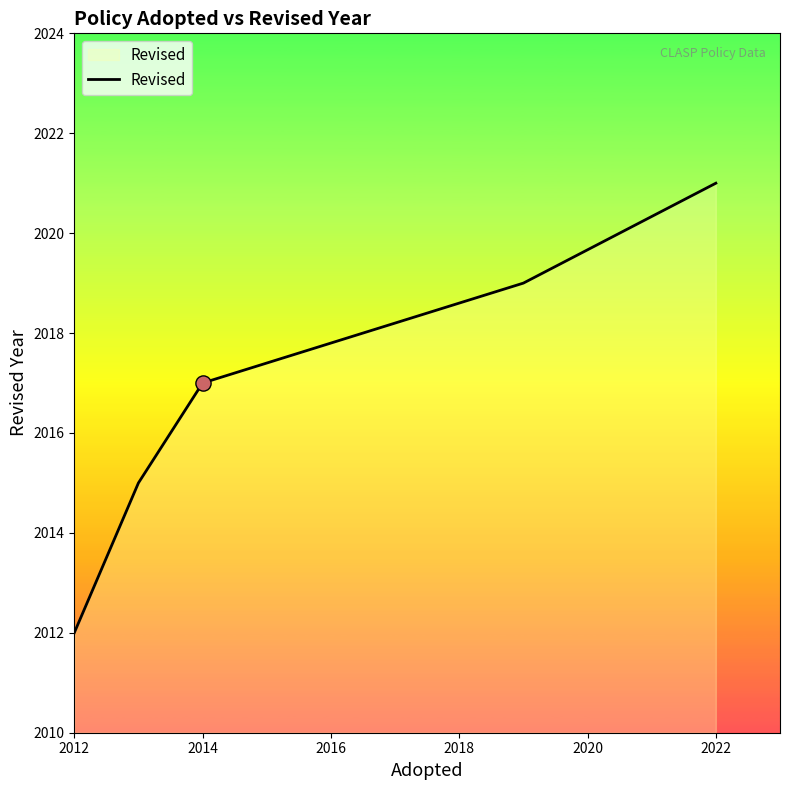

True or false: the data has more than 0 interior local peaks.

False